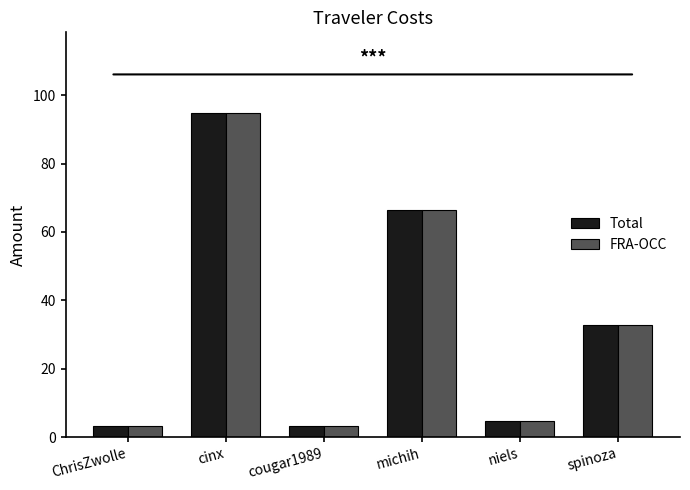

At how many categories does at least one series exceed 56?

2